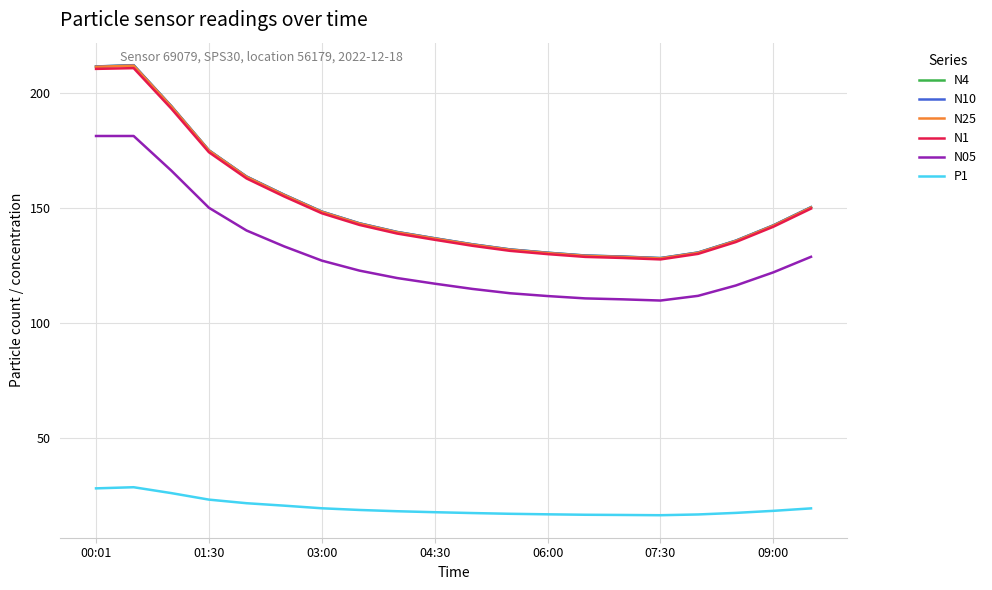

True or false: P1 and N4 cross at least once.

False